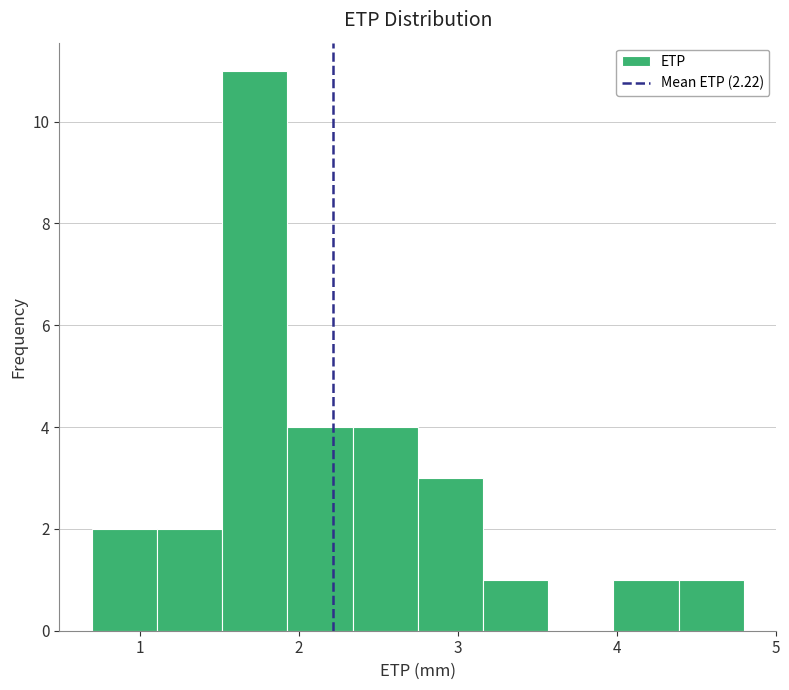

Reading left to right, list every bar in this chart as the range it spans on the x-axis followed by its height. Neither the bar edges nor the heights are printed on the chart, so give them approximately, as read against the axes.

0.70 to 1.11: 2
1.11 to 1.52: 2
1.52 to 1.93: 11
1.93 to 2.34: 4
2.34 to 2.75: 4
2.75 to 3.16: 3
3.16 to 3.57: 1
3.57 to 3.98: 0
3.98 to 4.39: 1
4.39 to 4.80: 1